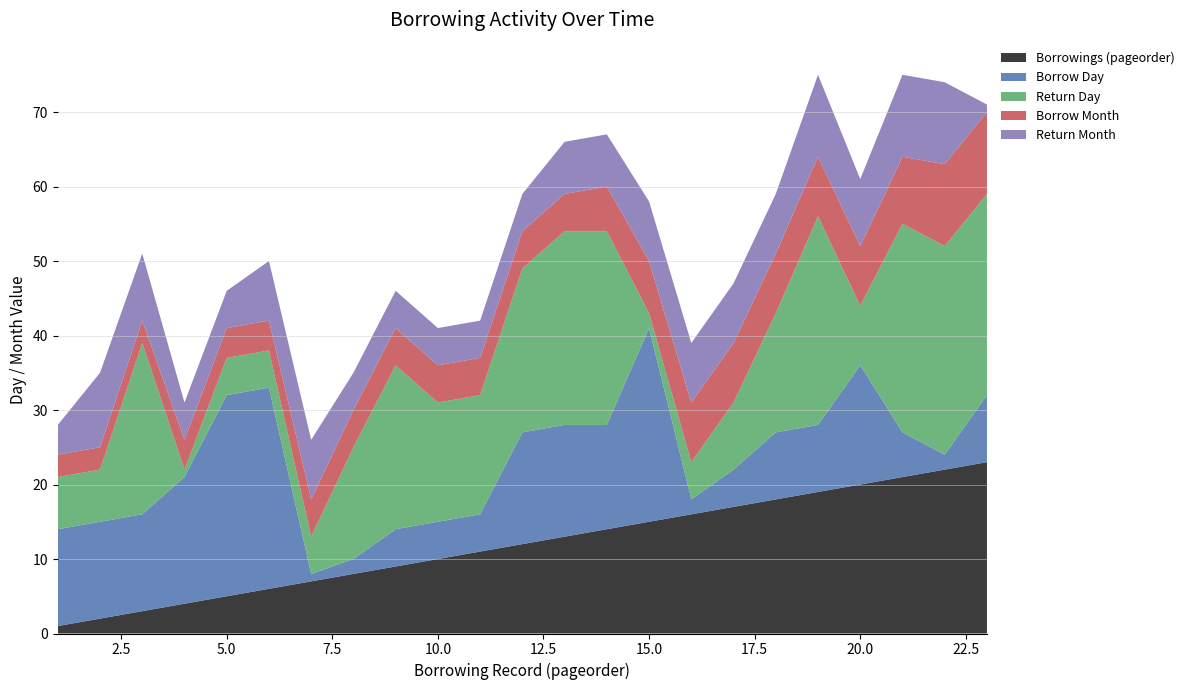

Reading right to left, what are all the values shown in this chart?

Borrowings (pageorder): 23=23	22=22	21=21	20=20	19=19	18=18	17=17	16=16	15=15	14=14	13=13	12=12	11=11	10=10	9=9	8=8	7=7	6=6	5=5	4=4	3=3	2=2	1=1
Borrow Day: 23=9	22=2	21=6	20=16	19=9	18=9	17=5	16=2	15=26	14=14	13=15	12=15	11=5	10=5	9=5	8=2	7=1	6=27	5=27	4=17	3=13	2=13	1=13
Return Day: 23=27	22=28	21=28	20=8	19=28	18=16	17=9	16=5	15=2	14=26	13=26	12=22	11=16	10=16	9=22	8=15	7=5	6=5	5=5	4=1	3=23	2=7	1=7
Borrow Month: 23=11	22=11	21=9	20=8	19=8	18=8	17=8	16=8	15=7	14=6	13=5	12=5	11=5	10=5	9=5	8=5	7=5	6=4	5=4	4=4	3=3	2=3	1=3
Return Month: 23=1	22=11	21=11	20=9	19=11	18=8	17=8	16=8	15=8	14=7	13=7	12=5	11=5	10=5	9=5	8=5	7=8	6=8	5=5	4=5	3=9	2=10	1=4